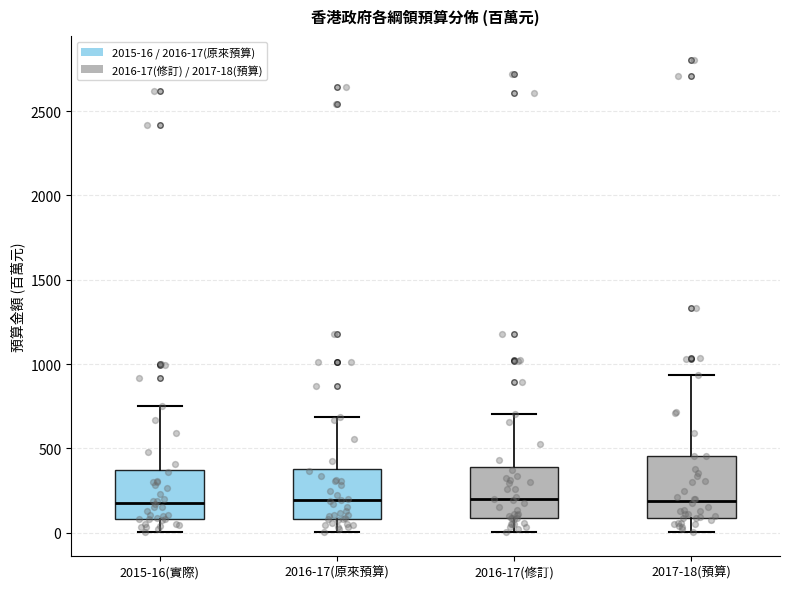

Reading left to right, read every box against the y-axis: the position of its median line, the range the box covers, and the ends of its whiskers. The values are not printed on the chart, so give them approximately, as read against the axis.

2015-16(實際): median 200, box 100 to 350, whiskers 0 to 750
2016-17(原來預算): median 200, box 100 to 400, whiskers 0 to 700
2016-17(修訂): median 200, box 100 to 400, whiskers 0 to 700
2017-18(預算): median 200, box 100 to 450, whiskers 0 to 950